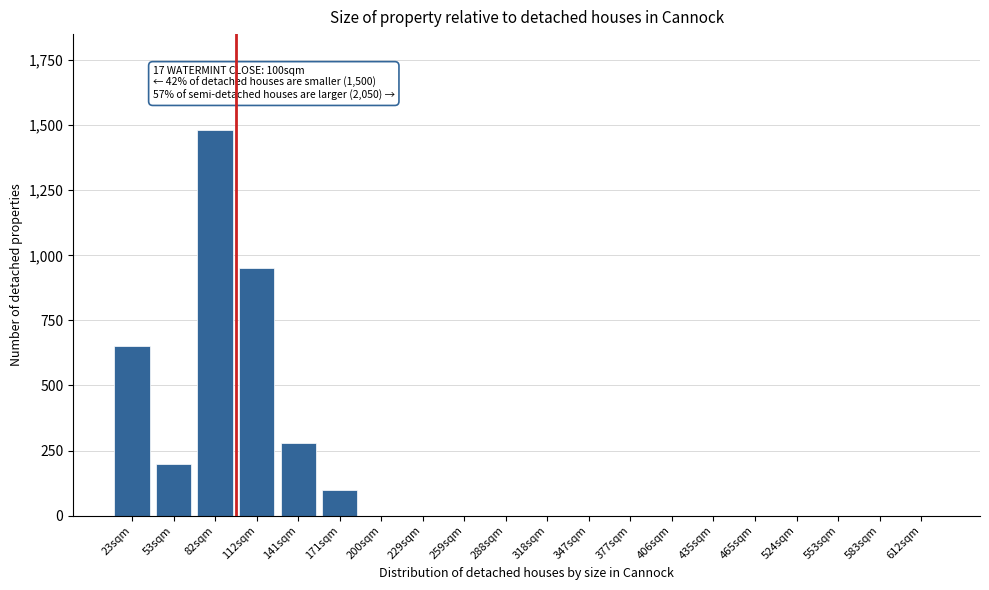

Reading left to right, transcribe all the data shown in this chart.

23sqm=650	53sqm=200	82sqm=1480	112sqm=950	141sqm=280	171sqm=100	200sqm=0	229sqm=0	259sqm=0	288sqm=0	318sqm=0	347sqm=0	377sqm=0	406sqm=0	435sqm=0	465sqm=0	524sqm=0	553sqm=0	583sqm=0	612sqm=0